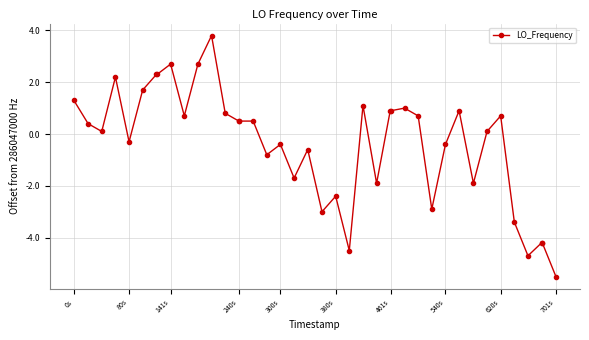

What is the minimum value shown in the chart?

-5.5